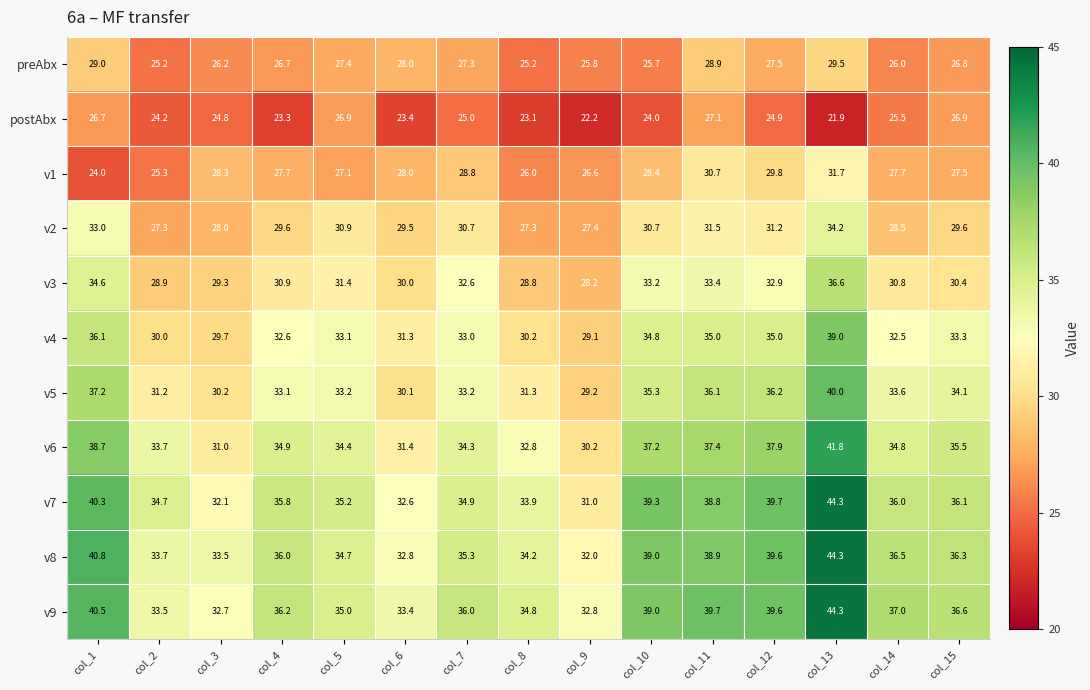

What is the average value of the v6 series?

35.1